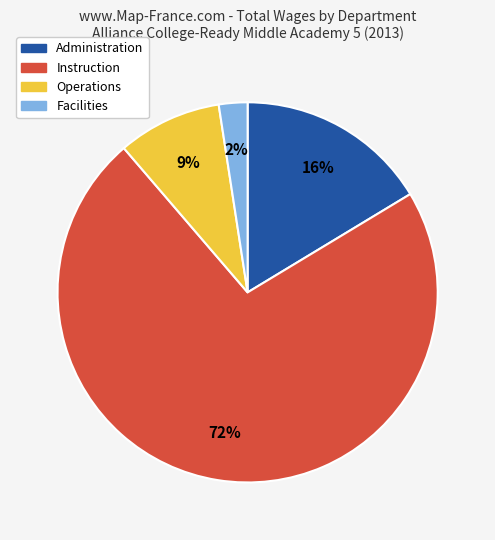

To the nearest percent, what is the combined percentage of Instruction and Administration?

89%